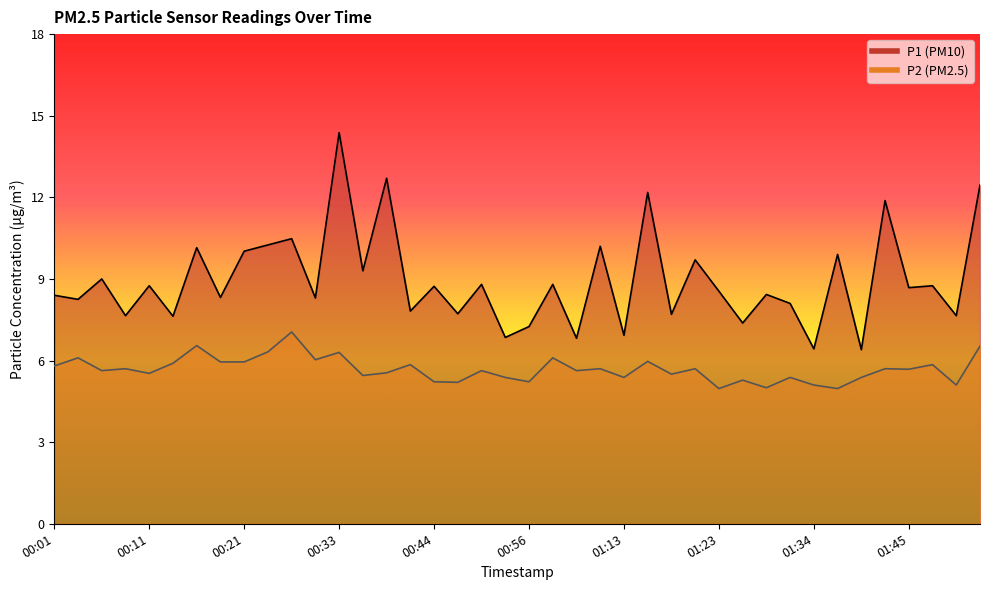

How many values in the P1 series exceed 8?

27